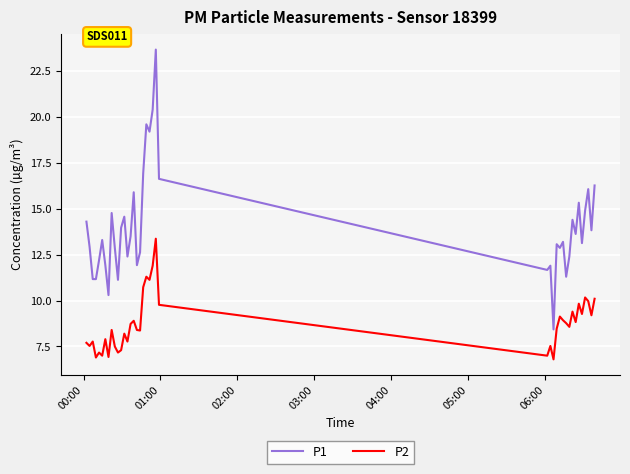

Rank the series by their maximum value, from highest to lowest.

P1, P2